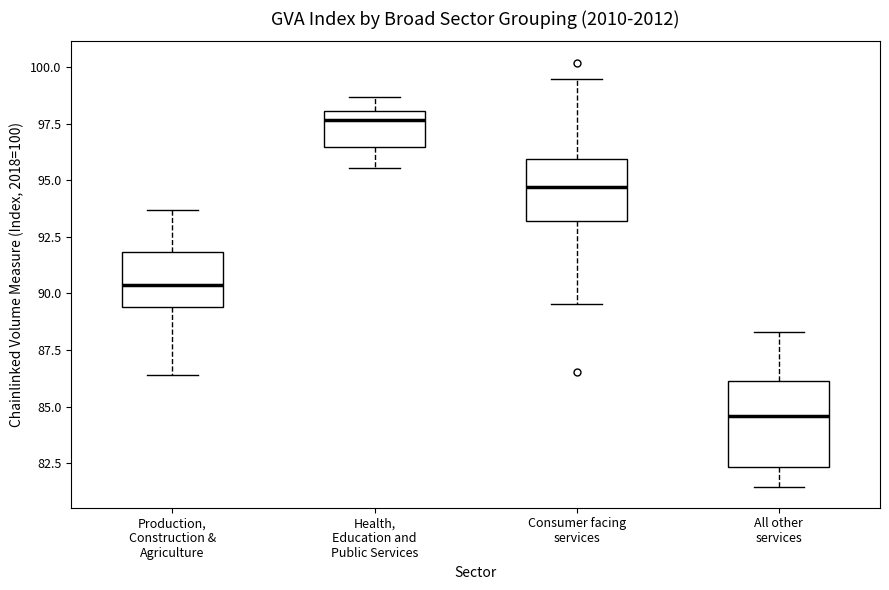

Which box's median line is the lowest?

All other services